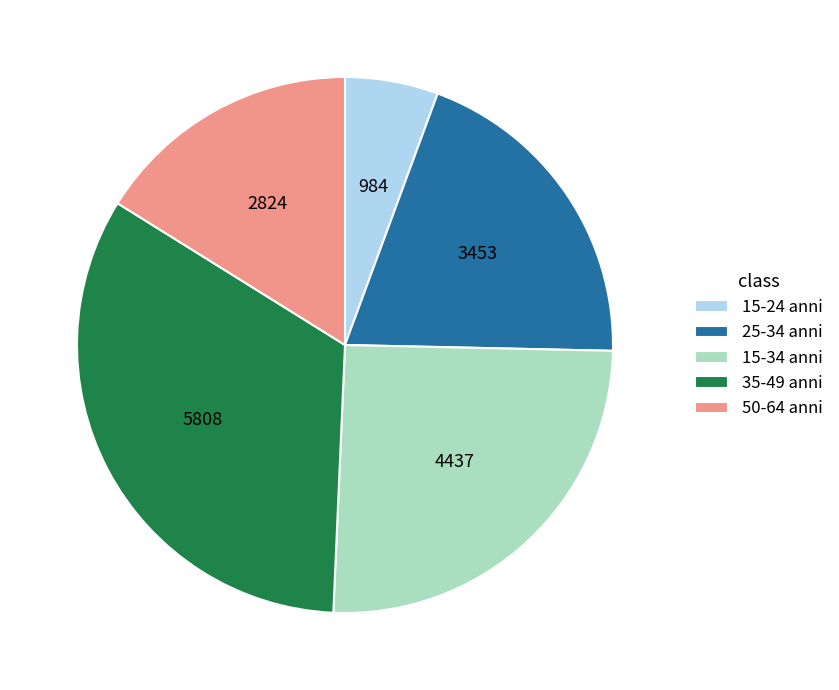

Do 15-34 anni and 50-64 anni together represent more than half of the pie?

No